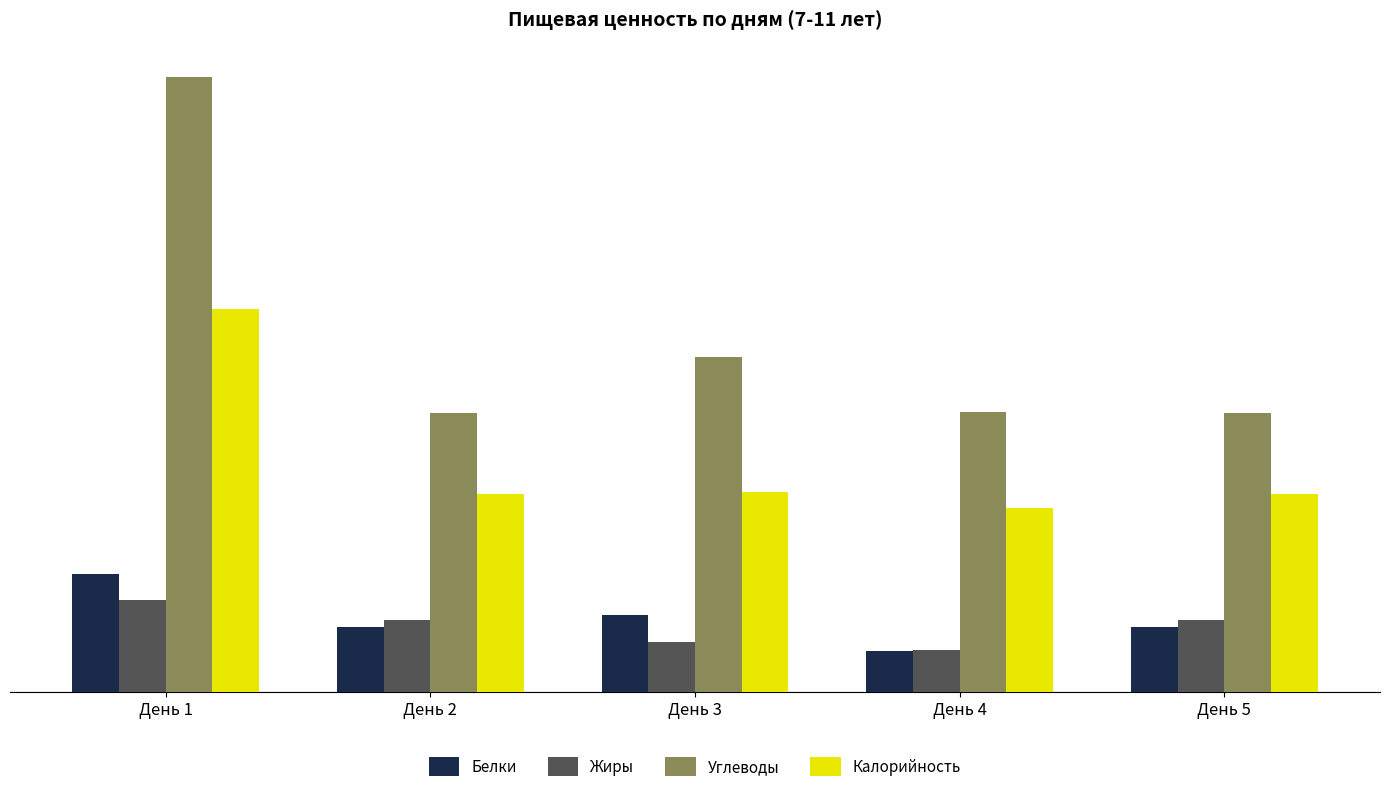

How many data points does each series have?

5